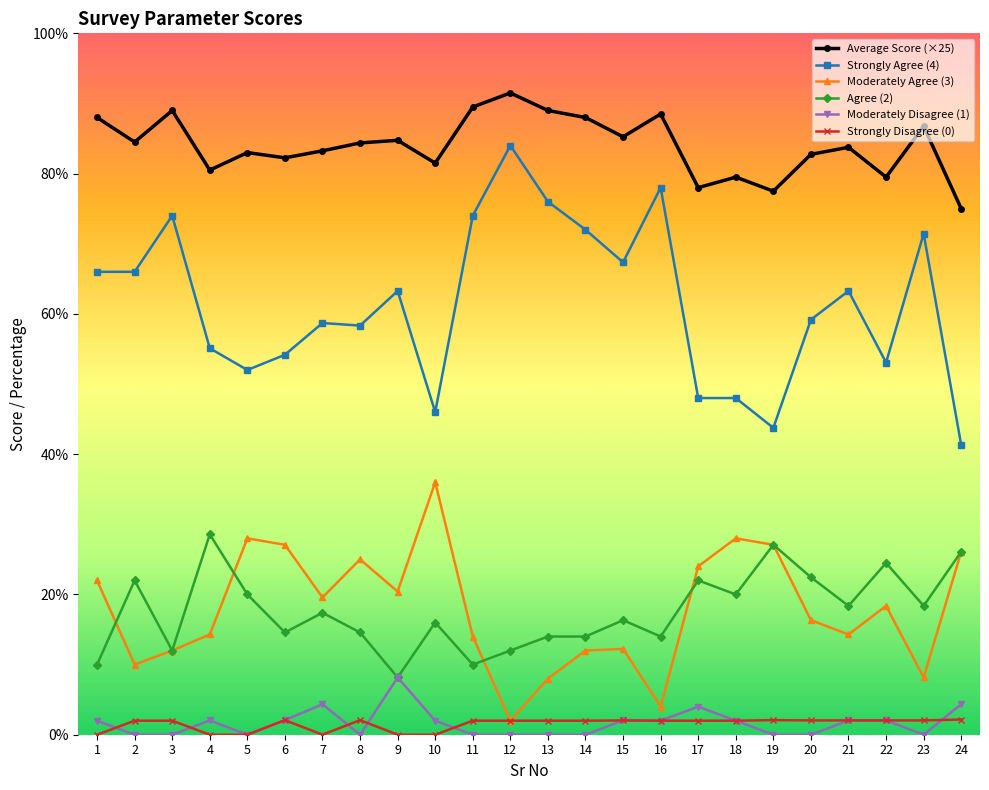

What is the difference between the Agree (2) values at 3 and 19?

15.1